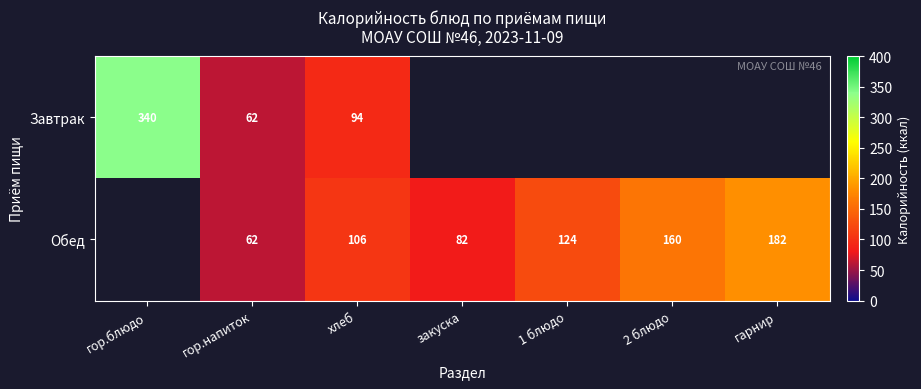

True or false: Обед has a value of 124.0 at 1 блюдо.

True